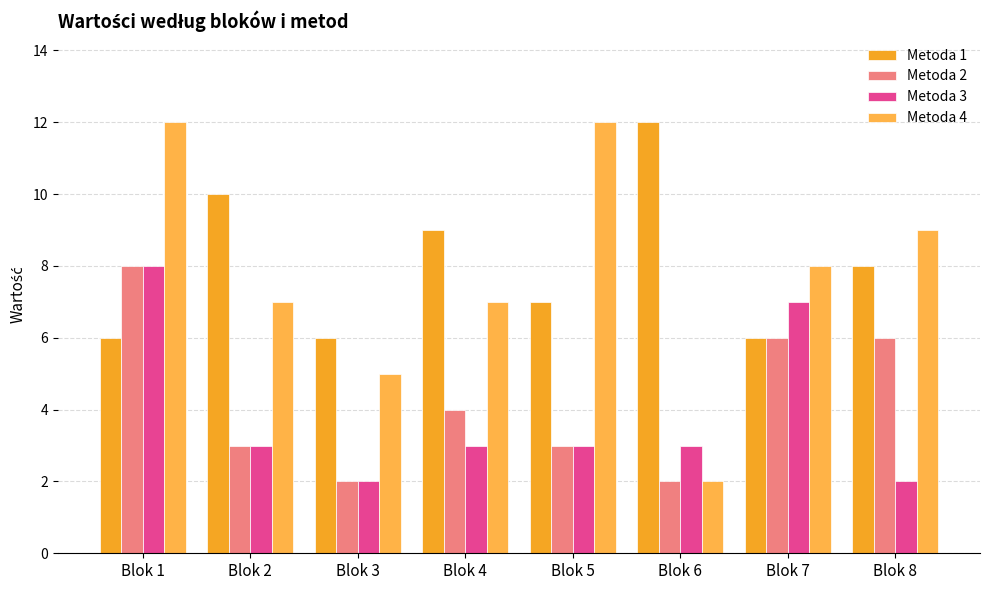

What is the sum of all Metoda 3 values?

31